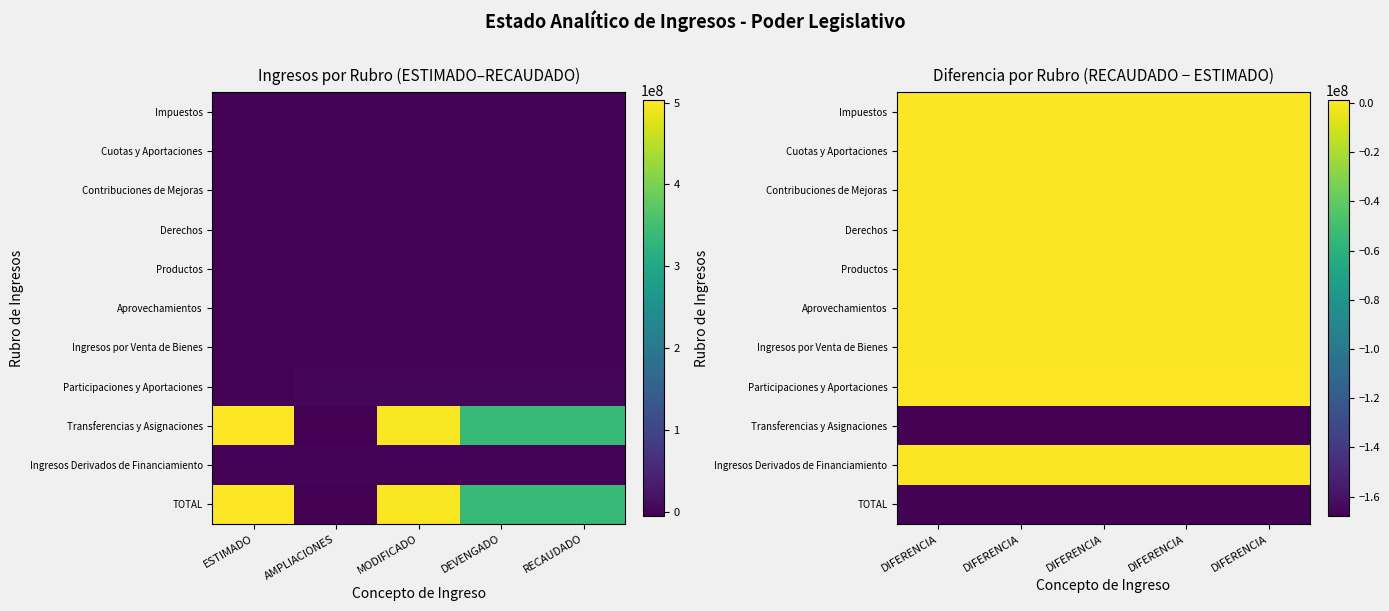

At how many categories does at least one series exceed -143130108?

5